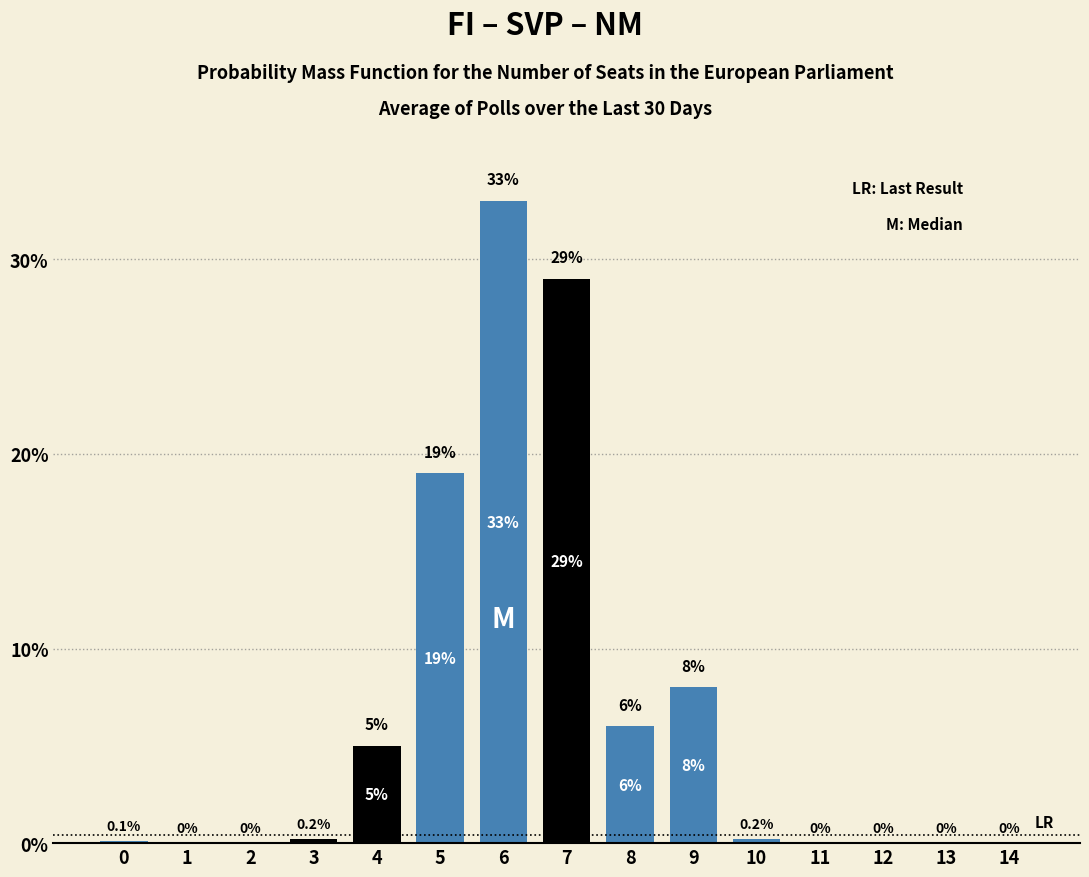

Reading left to right, transcribe all the data shown in this chart.

0=0.1	1=0.0	2=0.0	3=0.2	4=5.0	5=19.0	6=33.0	7=29.0	8=6.0	9=8.0	10=0.2	11=0.0	12=0.0	13=0.0	14=0.0